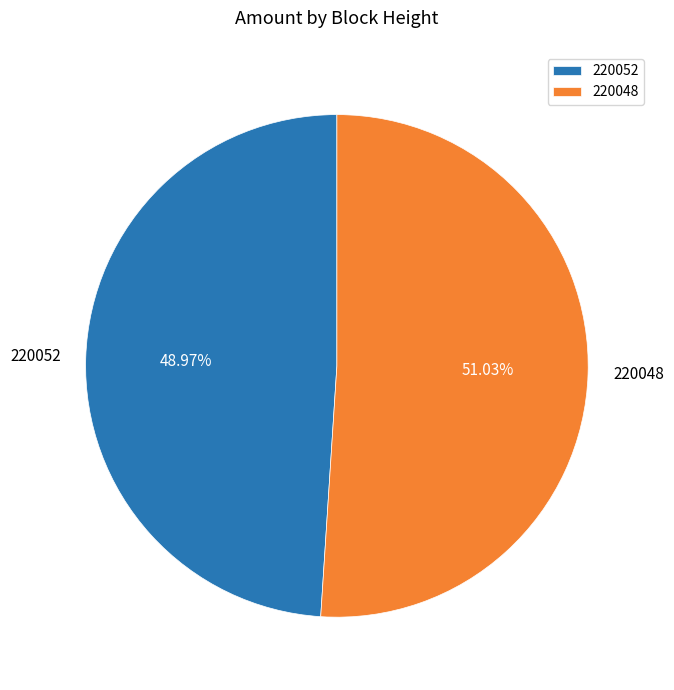

Between 220052 and 220048, which is larger?

220048